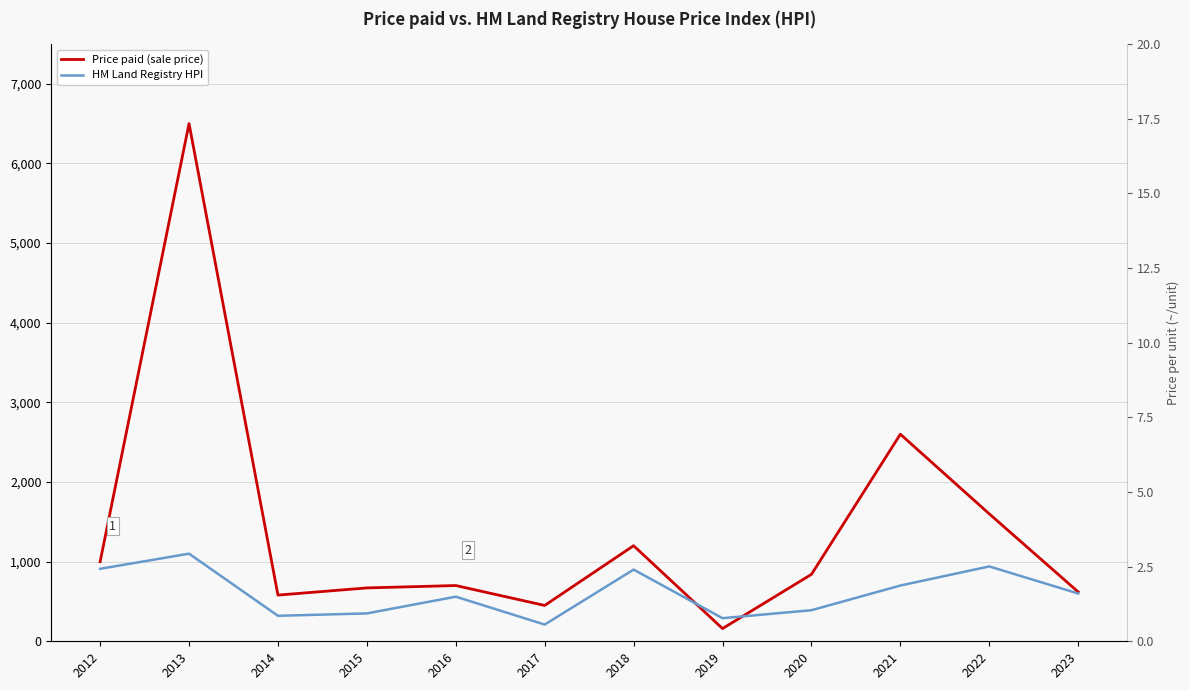

Which category has the lowest value across all series?

2019